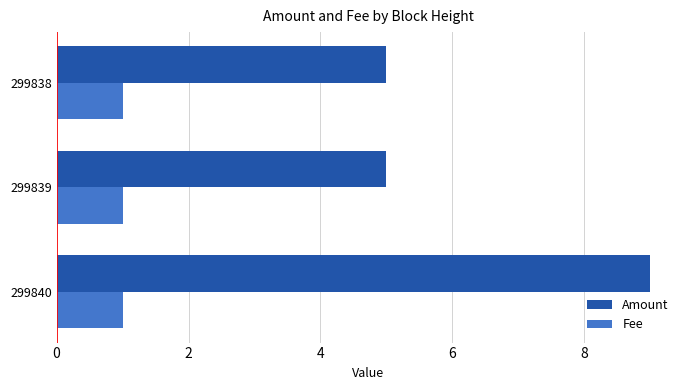

What is the difference between the maximum and minimum values in the Amount series?

4